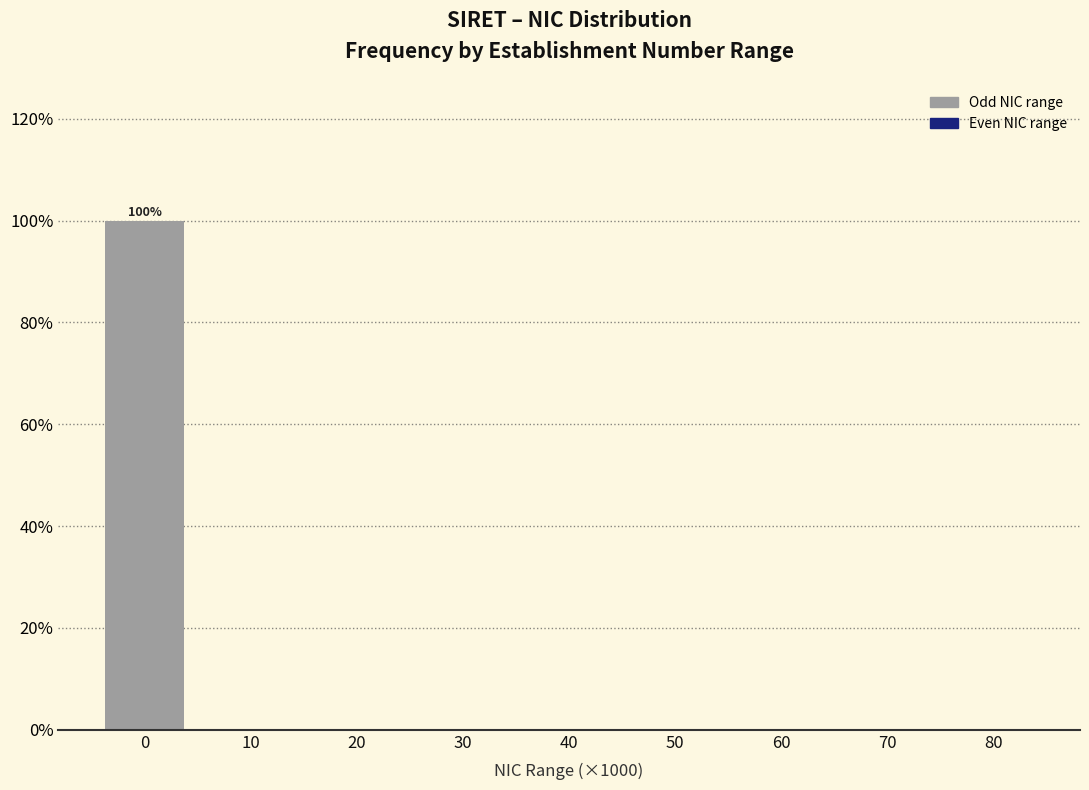

Reading left to right, extract all data points from this chart.

0=100	10=0	20=0	30=0	40=0	50=0	60=0	70=0	80=0